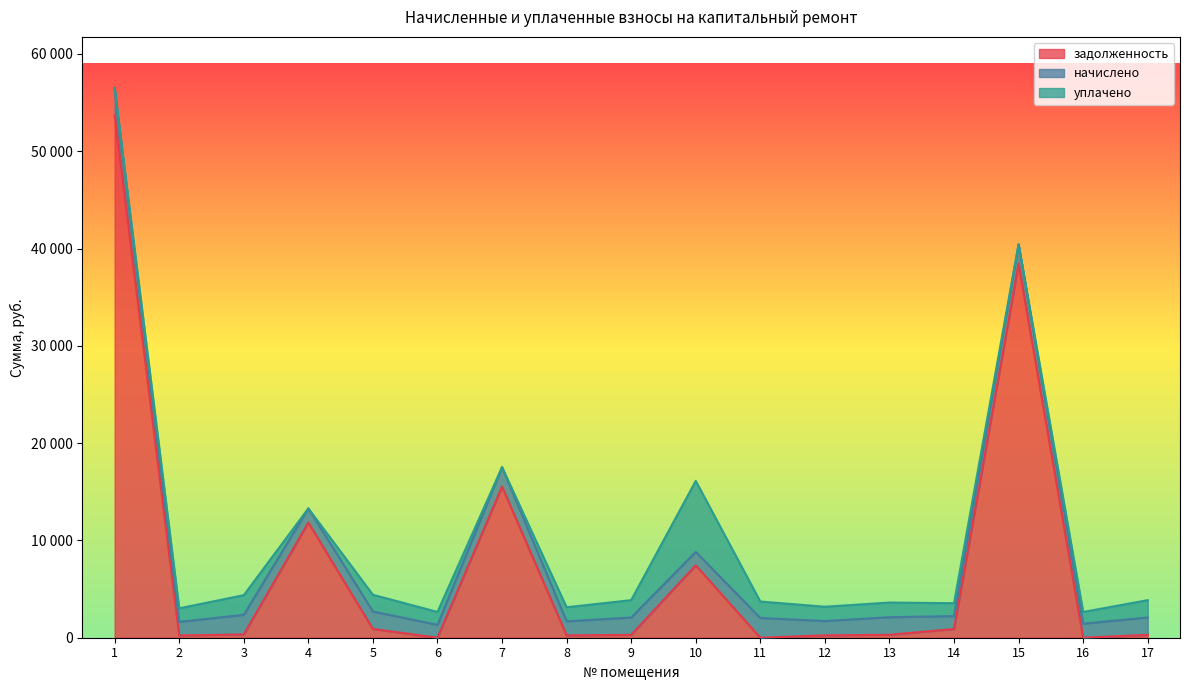

True or false: начислено has more than 1 points higher than both neighbors.

True